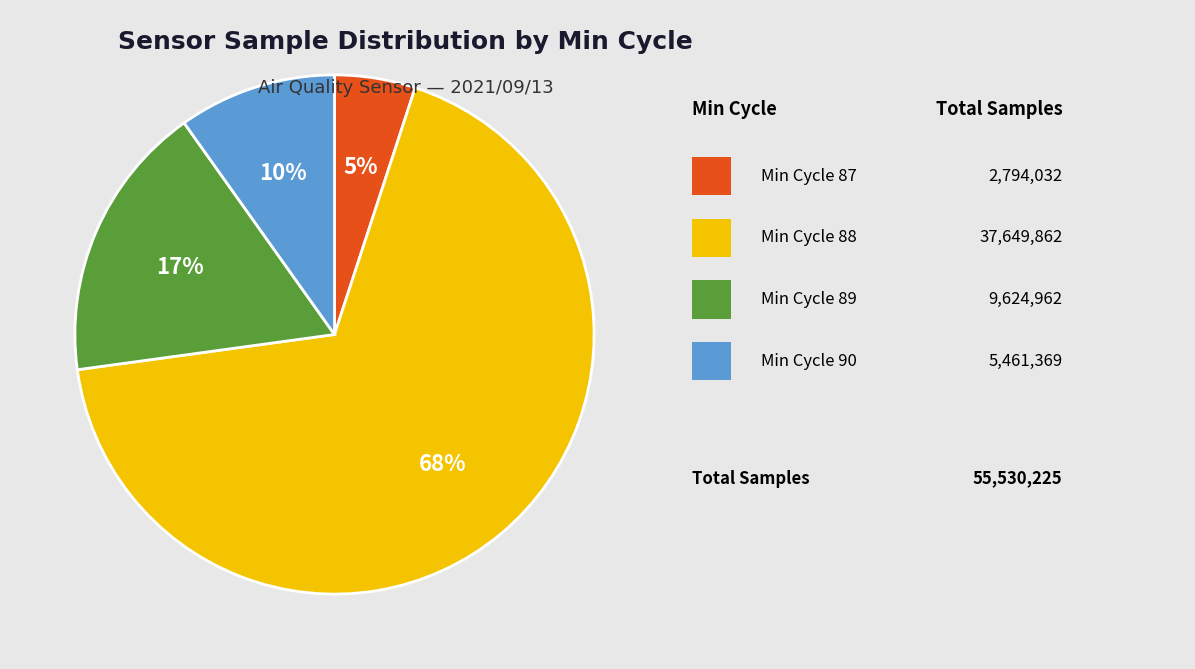

To the nearest percent, what is the average slice percentage?

25%